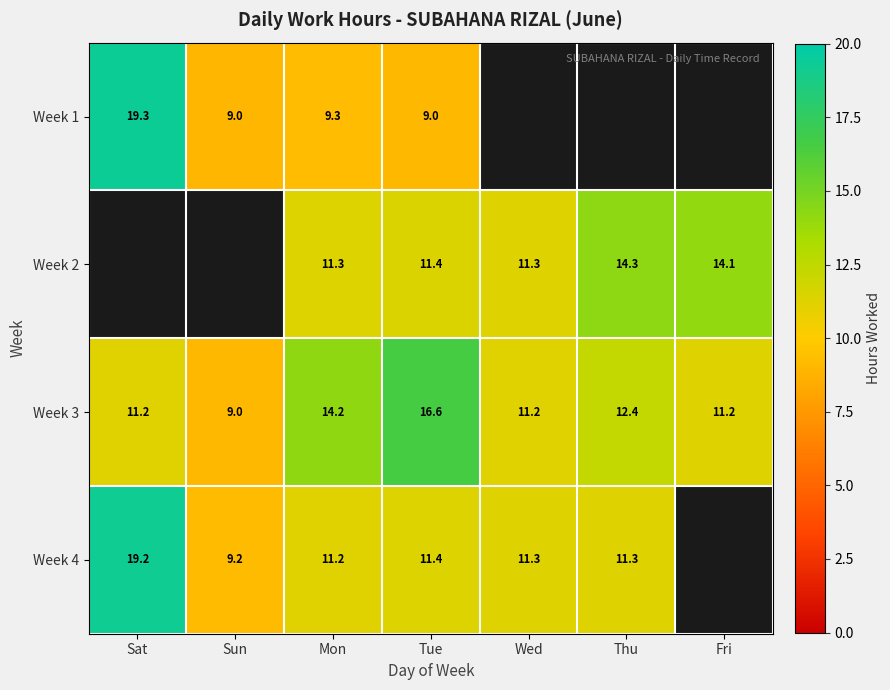

At which label is Week 3 closest to 12?

Thu